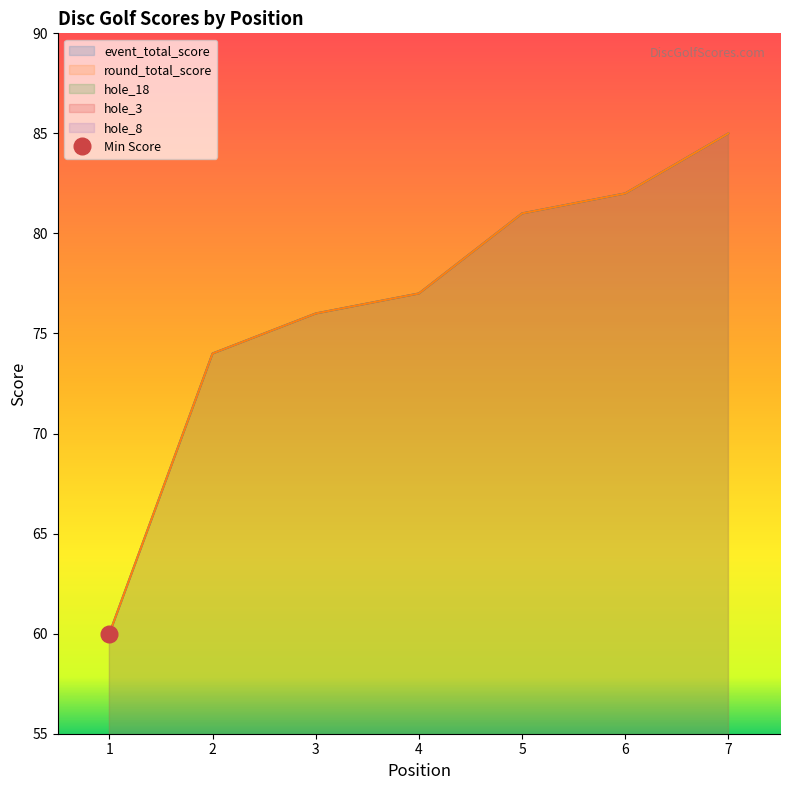

What is the value of the hole_3 point at the 6th from the left?

4